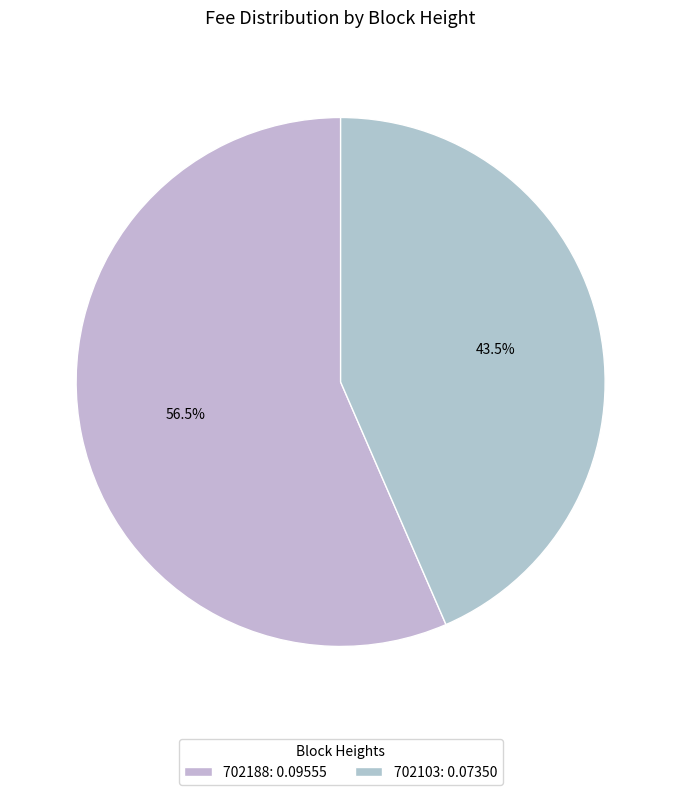

What is the largest slice in the pie chart?

702188